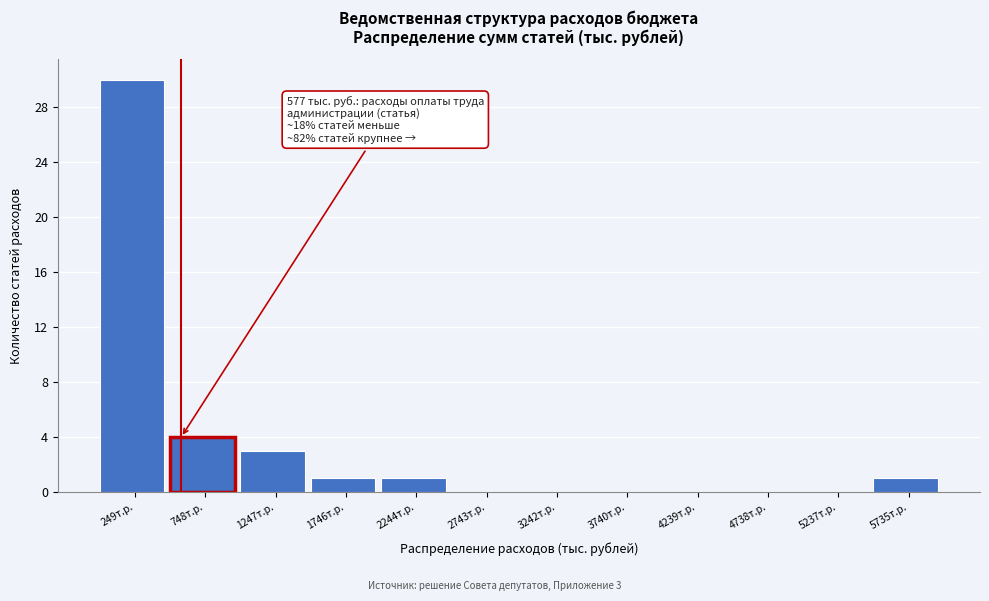

Over which range of the x-axis is the bar tallest?

0 to 500